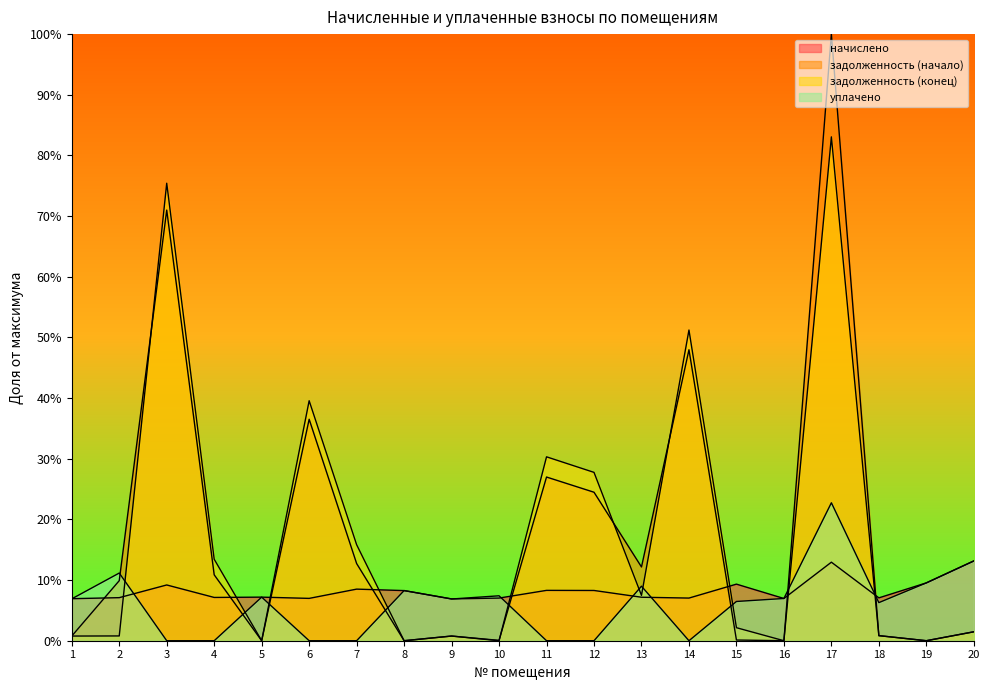

Which series has the widest spread of values?

задолженность (начало)